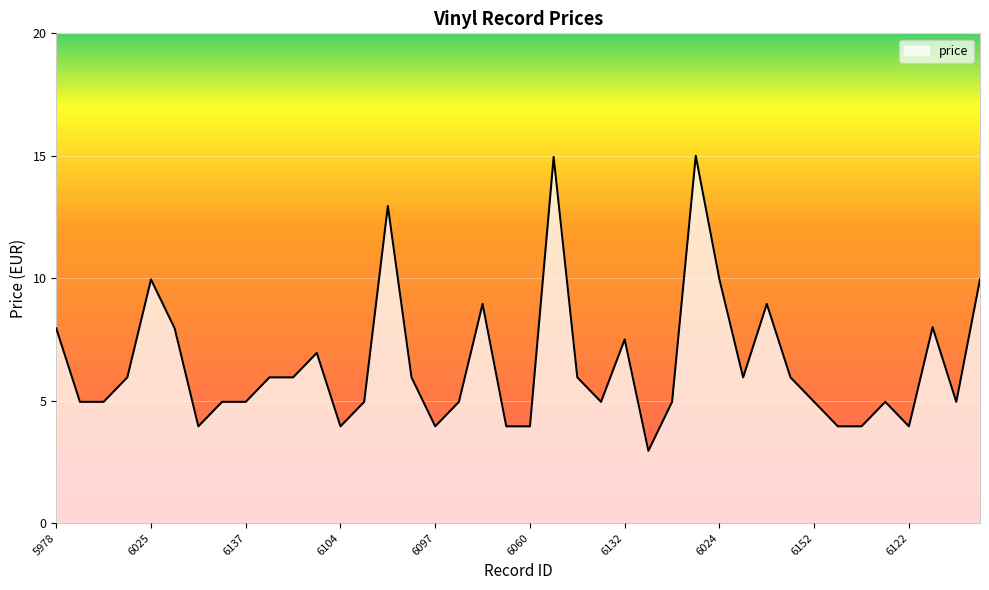

What is the maximum value shown in the chart?

15.0